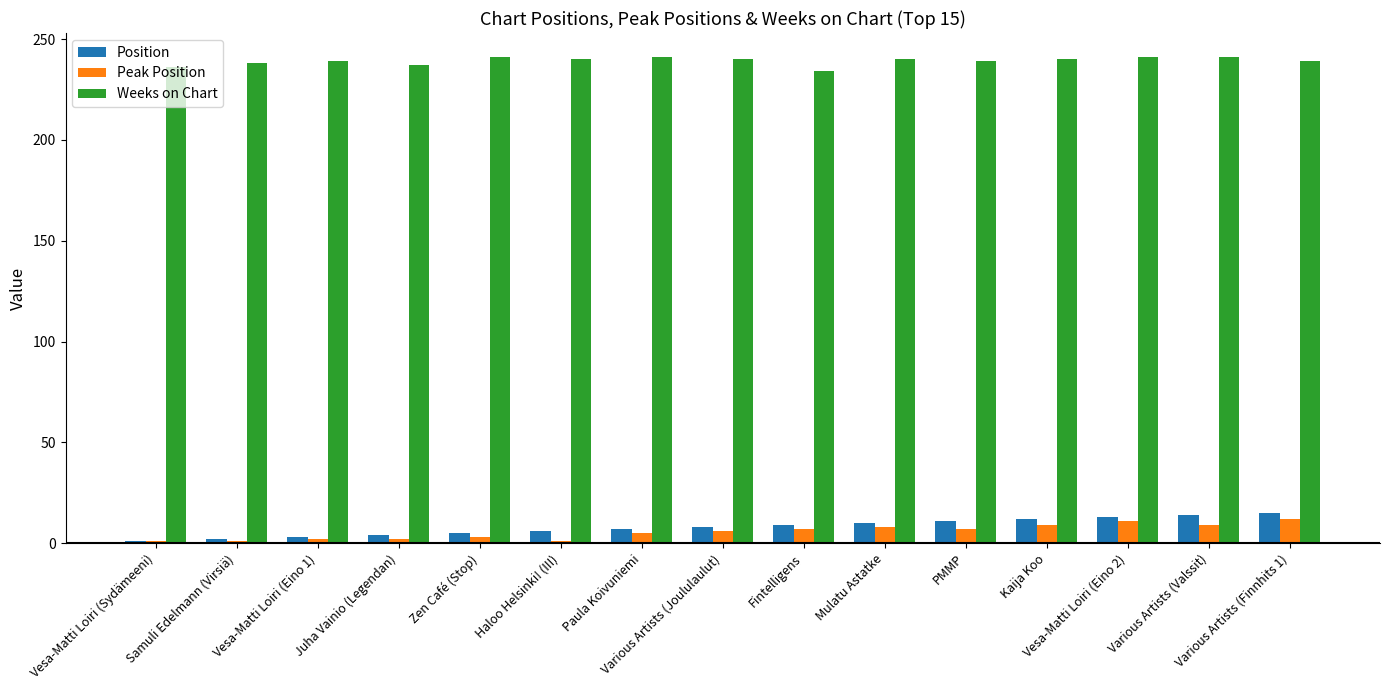

Which series has the largest total across all categories?

Weeks on Chart